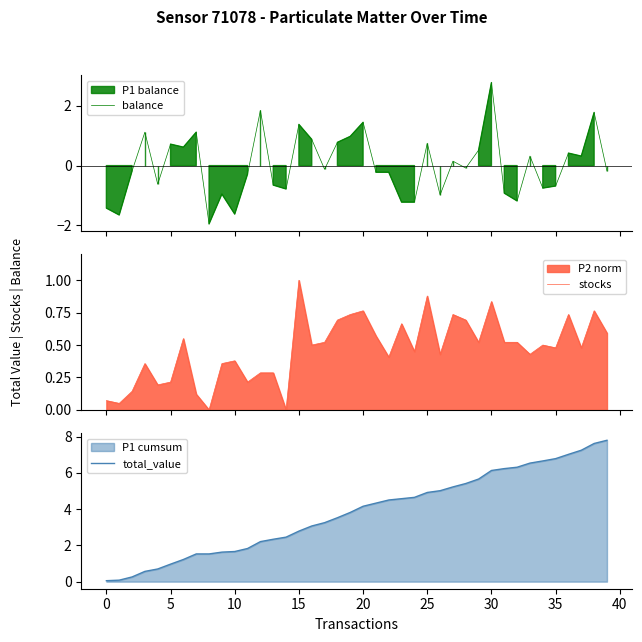

What is the difference between the second highest and minimum values in the stocks series?

0.9